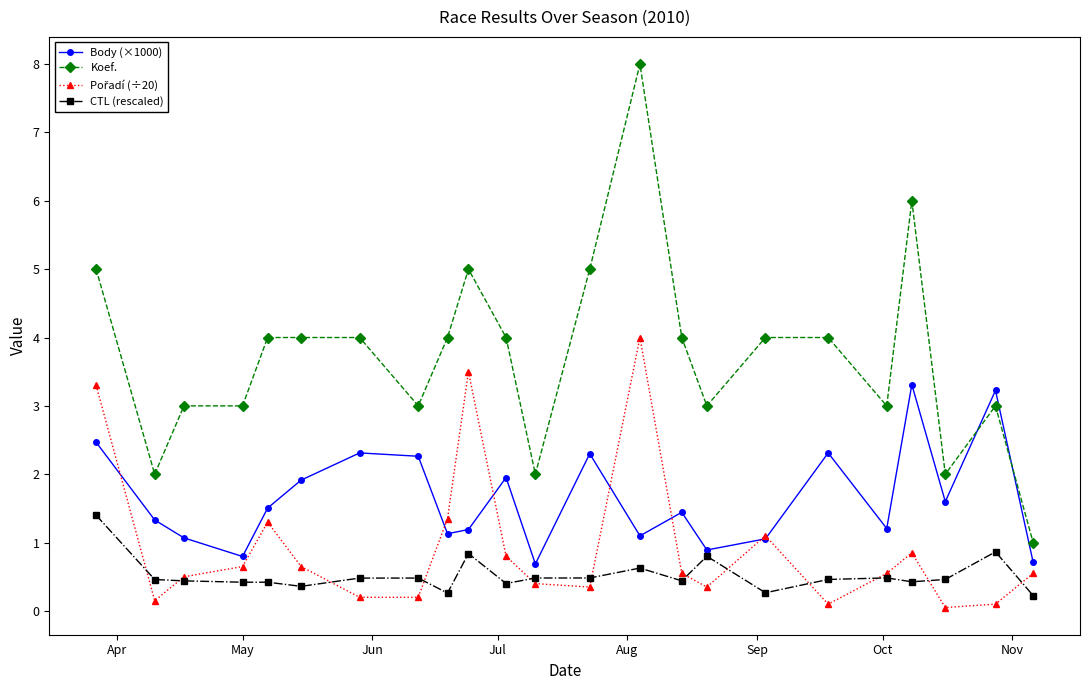

Which series has the widest spread of values?

Koef.